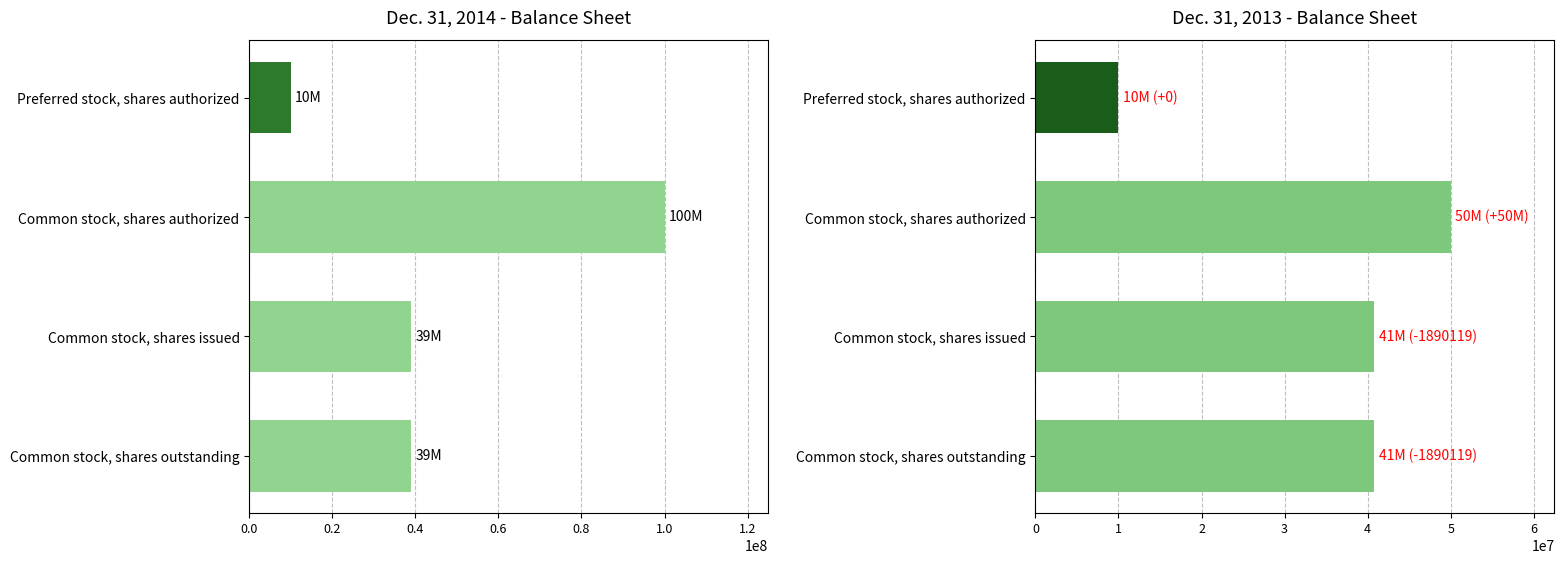

What is the difference between the maximum and second lowest values in the Dec. 31, 2014 series?

61067492